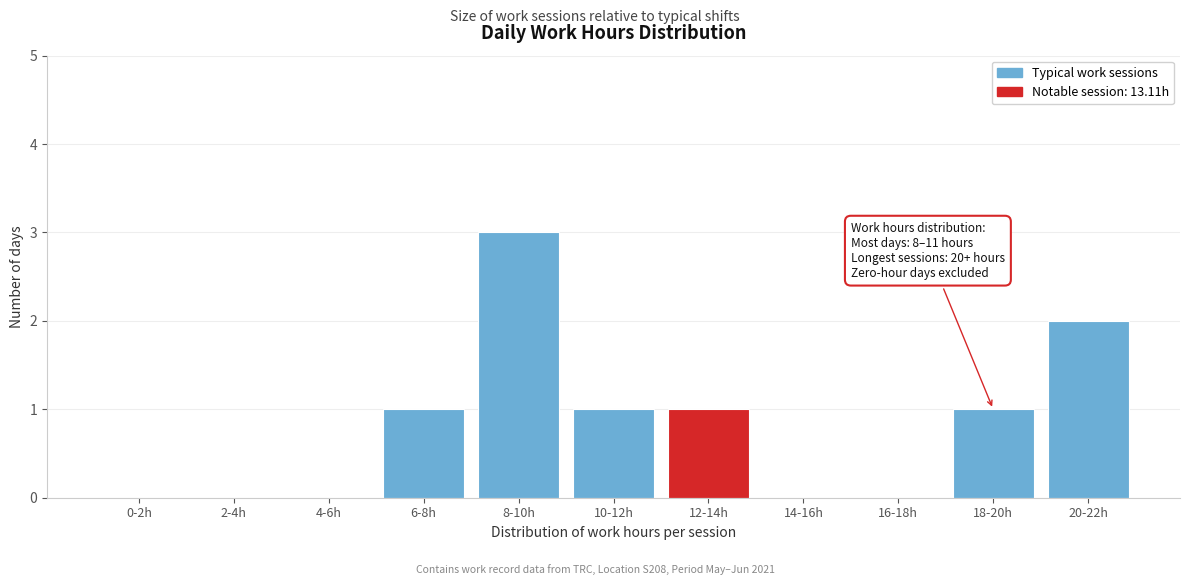

Reading left to right, list all the values displayed in this chart.

0-2h=0	2-4h=0	4-6h=0	6-8h=1	8-10h=3	10-12h=1	12-14h=1	14-16h=0	16-18h=0	18-20h=1	20-22h=2